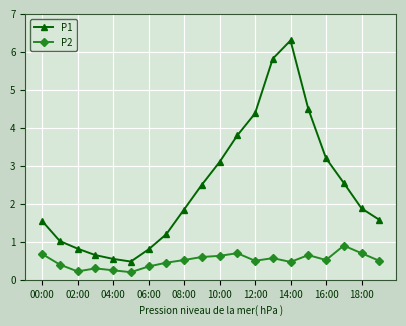

Which series has the largest total across all categories?

P1